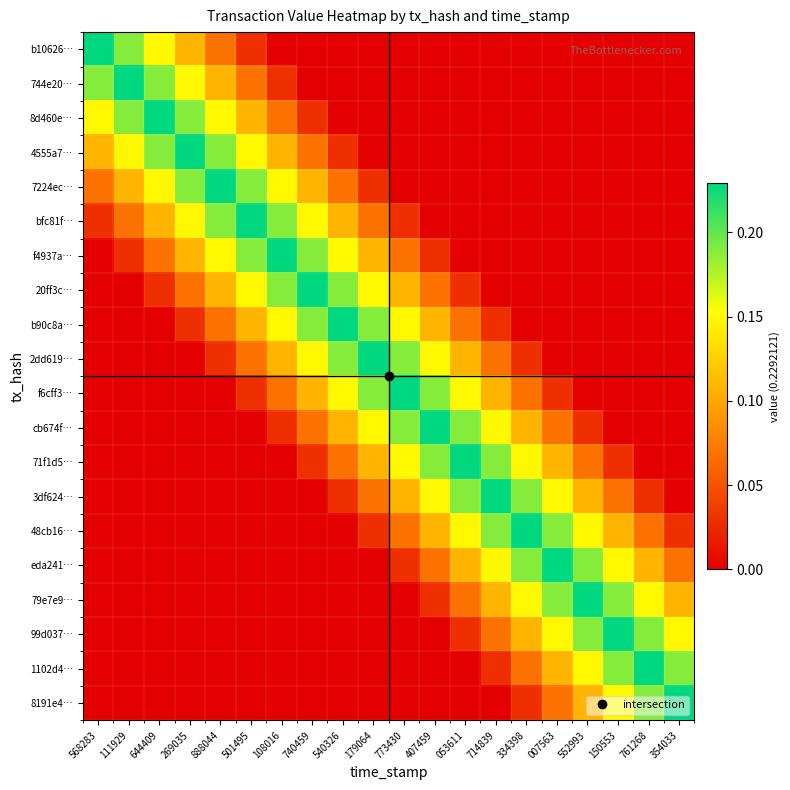

Between 540326 and 714839, which is larger?

540326